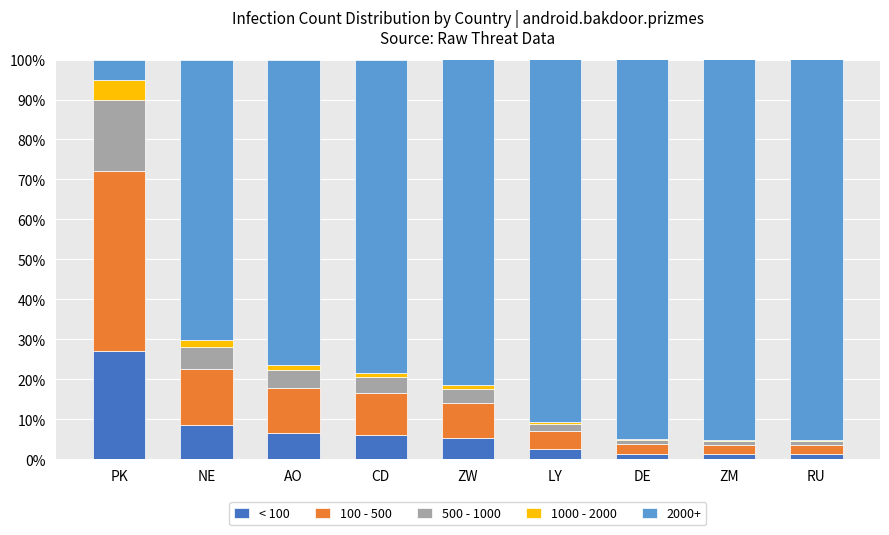

At which label does < 100 reach its peak?

PK